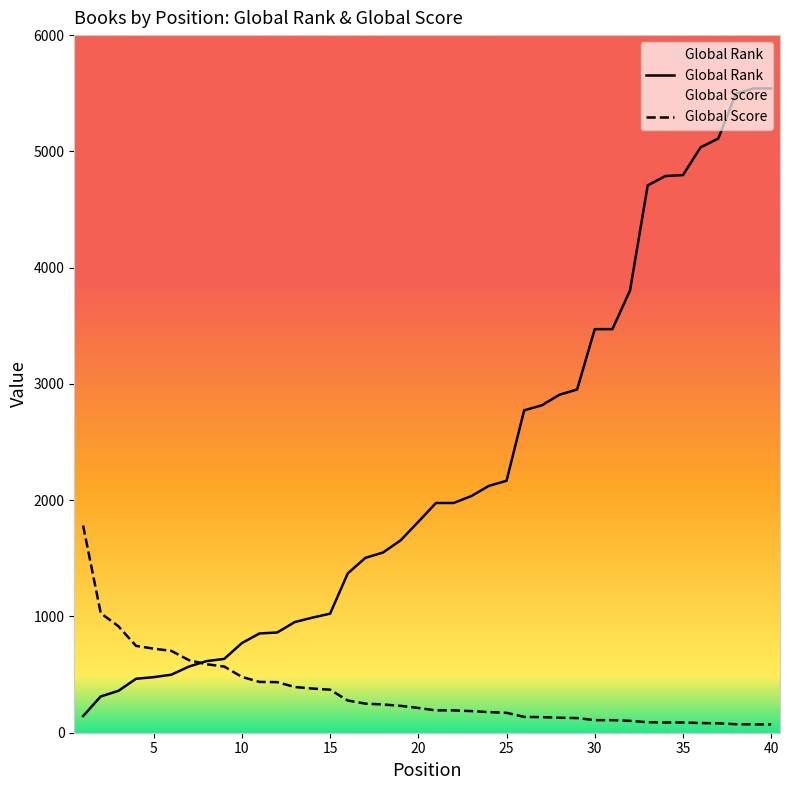

At which label is Global Score closest to 927?

3